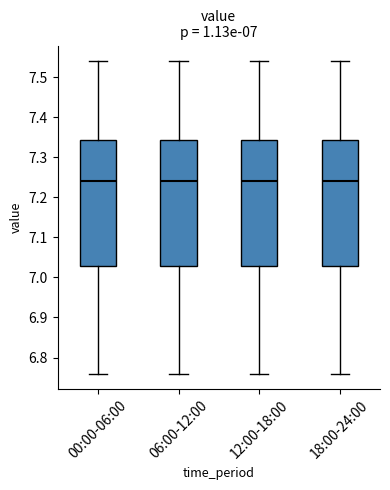

Reading left to right, transcribe this box plot: for each box, give where its median line is, the range the box spans, and where its two whiskers end, as read against the y-axis. The values are not printed on the chart, so give them approximately, as read against the axis.

00:00-06:00: median 7.24, box 7.03 to 7.34, whiskers 6.76 to 7.54
06:00-12:00: median 7.24, box 7.03 to 7.34, whiskers 6.76 to 7.54
12:00-18:00: median 7.24, box 7.03 to 7.34, whiskers 6.76 to 7.54
18:00-24:00: median 7.24, box 7.03 to 7.34, whiskers 6.76 to 7.54